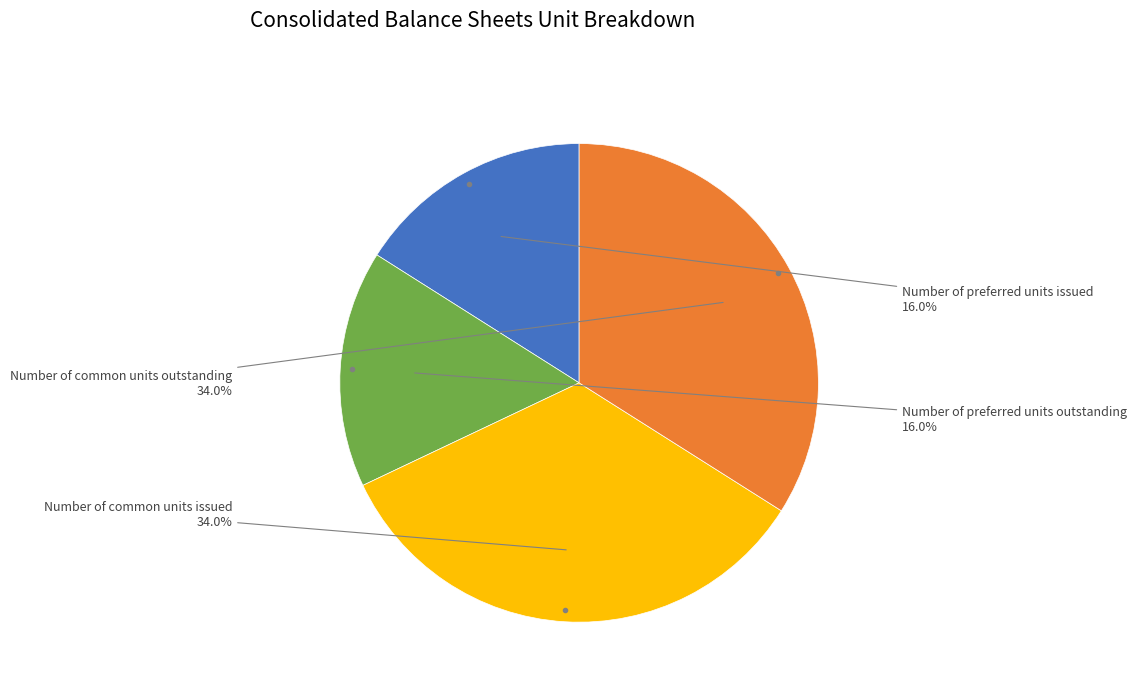

Does any single category account for the majority?

No